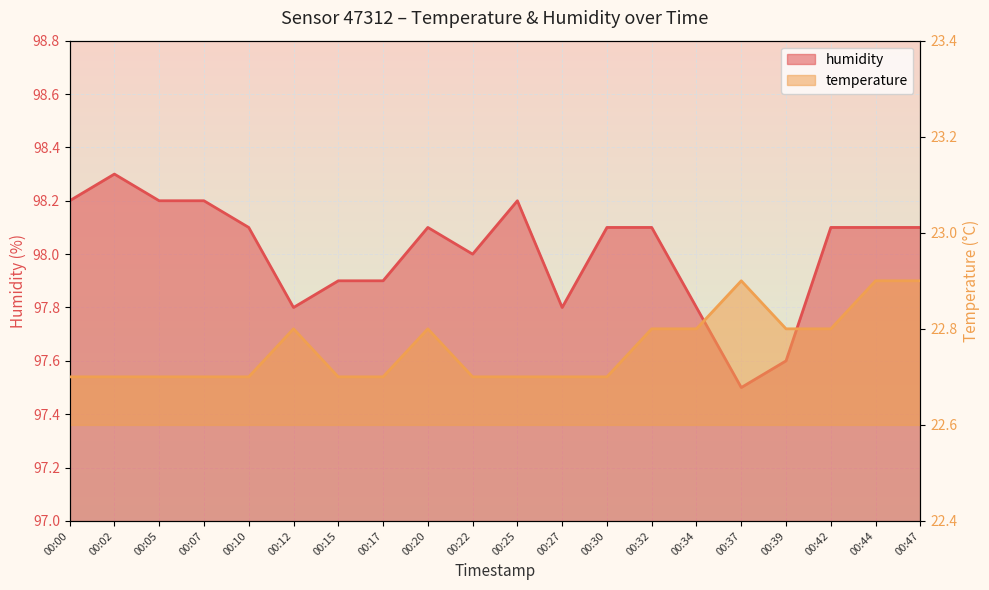

Reading right to left, transcribe all the data shown in this chart.

humidity: 00:47=98.1	00:44=98.1	00:42=98.1	00:39=97.6	00:37=97.5	00:34=97.8	00:32=98.1	00:30=98.1	00:27=97.8	00:25=98.2	00:22=98.0	00:20=98.1	00:17=97.9	00:15=97.9	00:12=97.8	00:10=98.1	00:07=98.2	00:05=98.2	00:02=98.3	00:00=98.2
temperature: 00:47=22.9	00:44=22.9	00:42=22.8	00:39=22.8	00:37=22.9	00:34=22.8	00:32=22.8	00:30=22.7	00:27=22.7	00:25=22.7	00:22=22.7	00:20=22.8	00:17=22.7	00:15=22.7	00:12=22.8	00:10=22.7	00:07=22.7	00:05=22.7	00:02=22.7	00:00=22.7